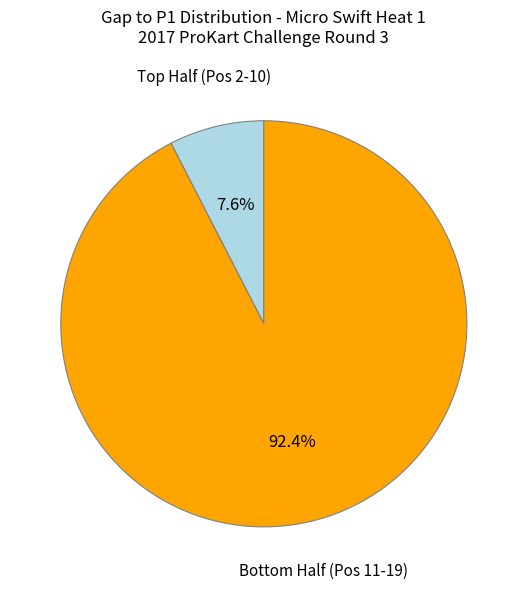

Is there a majority slice in this chart?

Yes